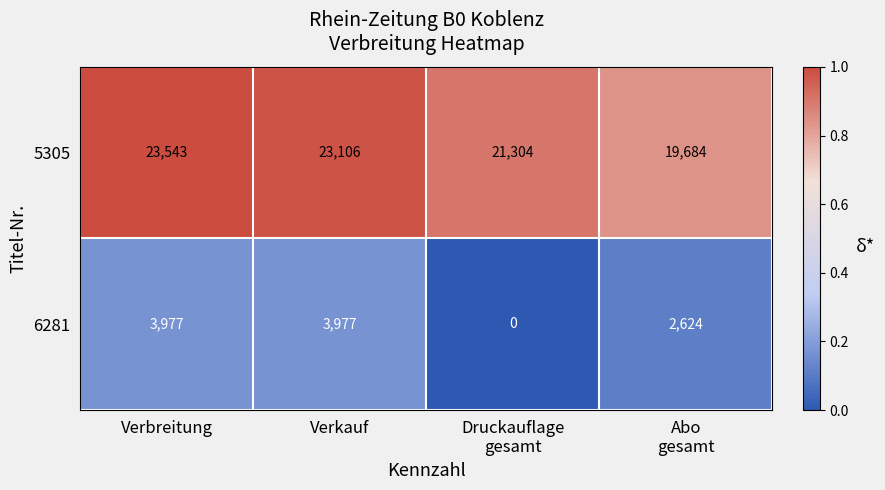

At which label does 5305 reach its peak?

Verbreitung